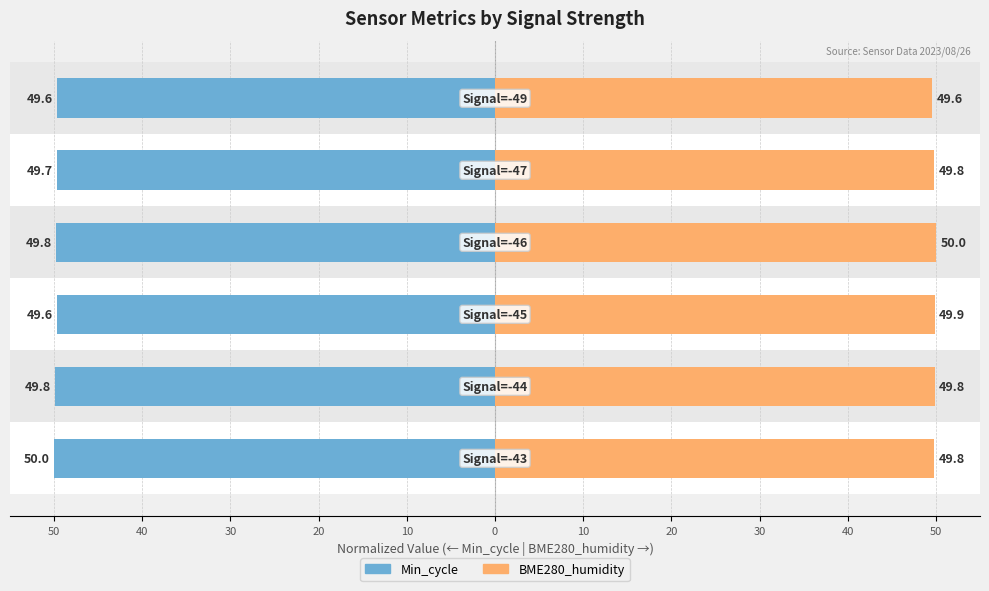

True or false: BME280_humidity has a value of 84.8 at 40.

False